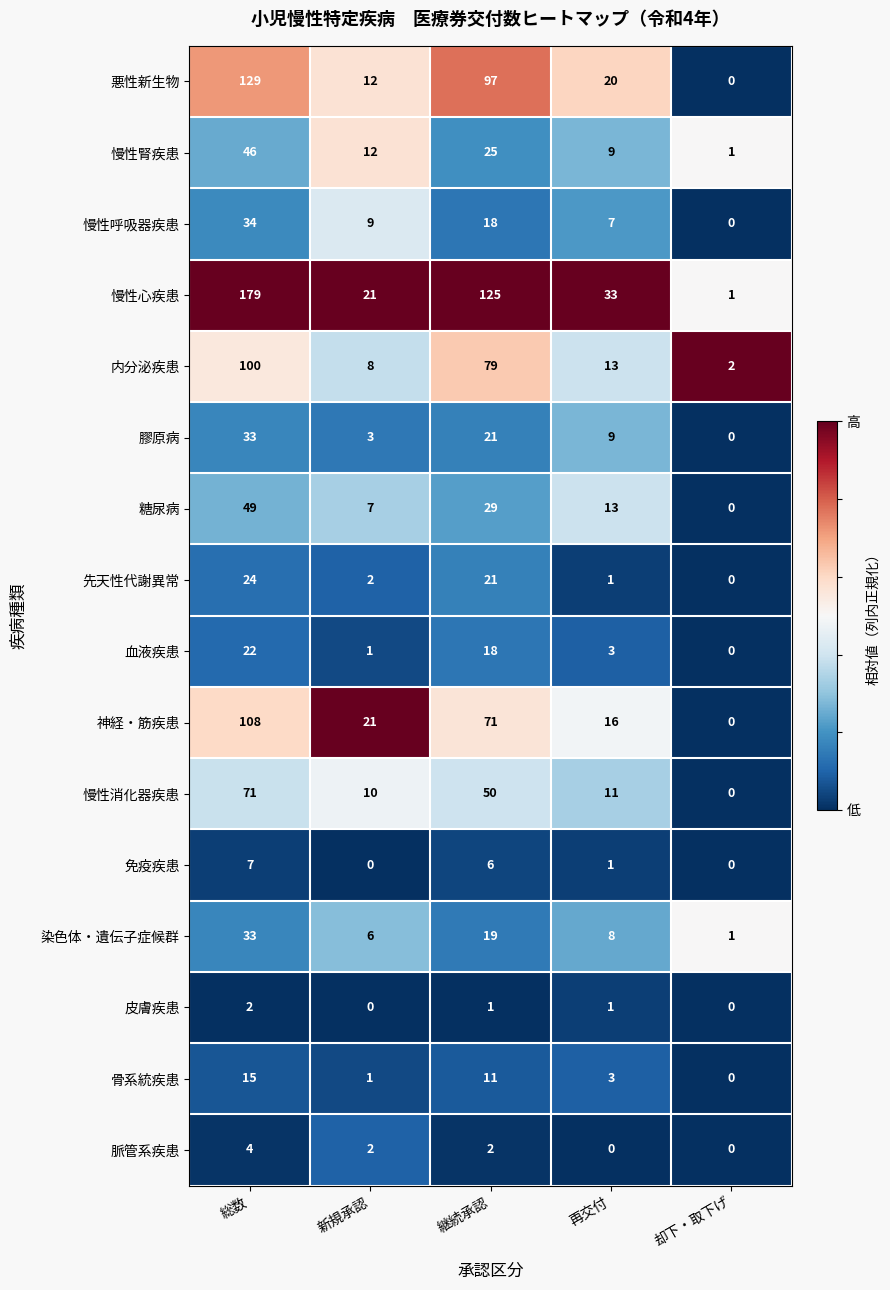

Where does the 骨系統疾患 series first go above 3?

総数